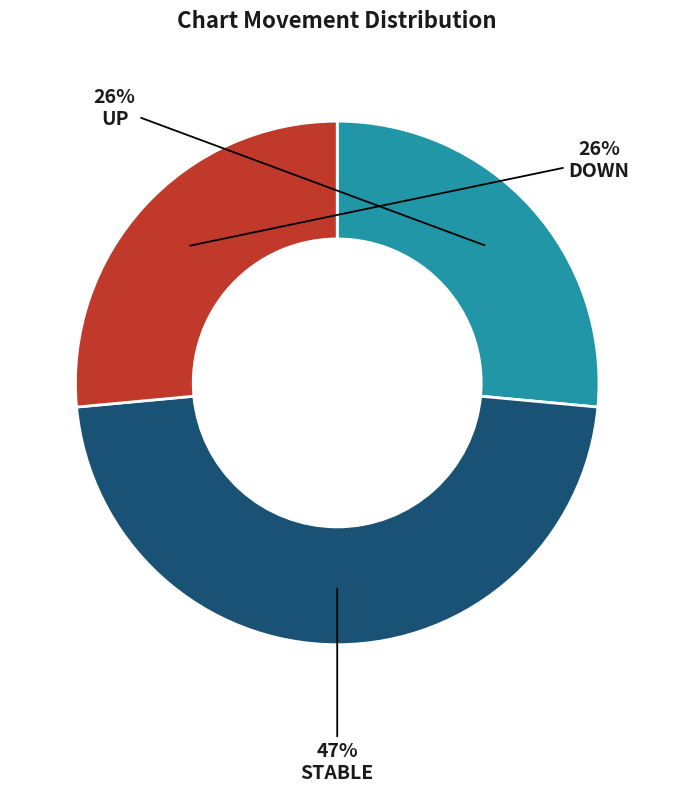

To the nearest percent, what percentage of the pie is DOWN?

26%